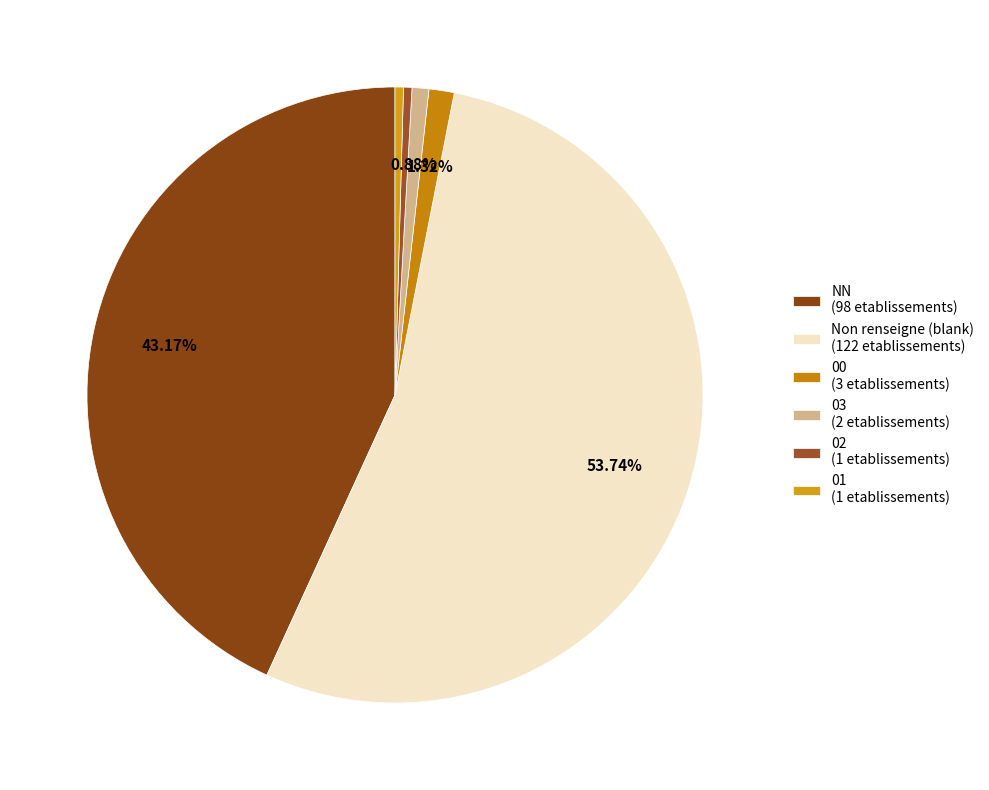

What is the smallest slice in the pie chart?

02